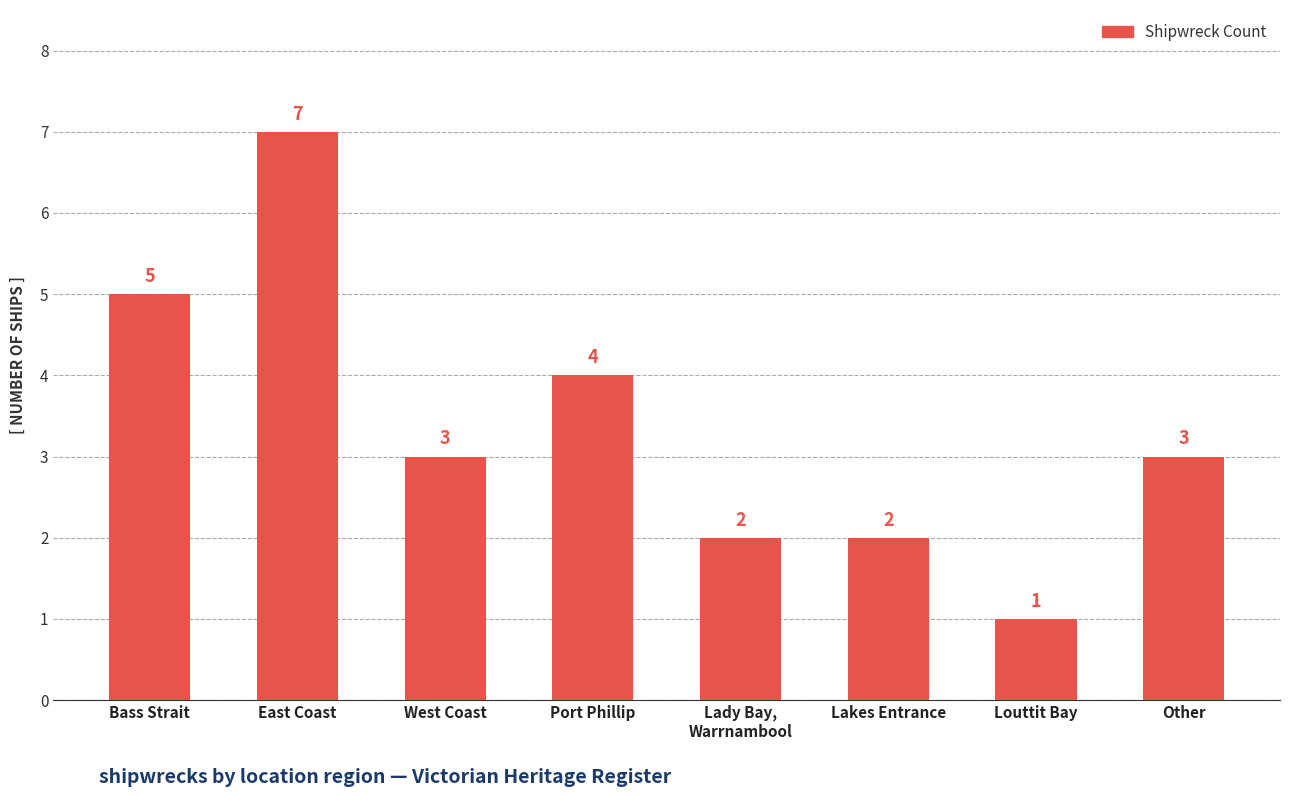

What is the change in value from West Coast to Louttit Bay?

-2